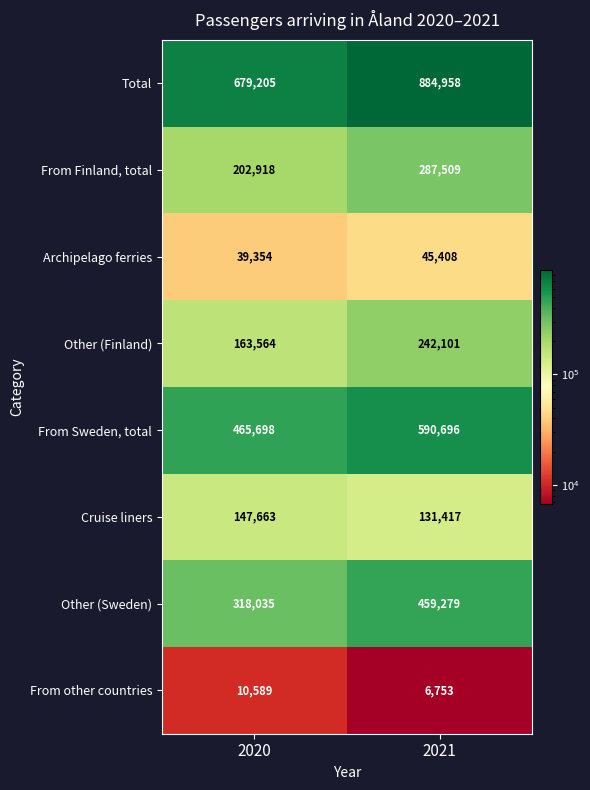

Reading left to right, transcribe all the data shown in this chart.

Total: 679205	884958
From Finland, total: 202918	287509
Archipelago ferries: 39354	45408
Other (Finland): 163564	242101
From Sweden, total: 465698	590696
Cruise liners: 147663	131417
Other (Sweden): 318035	459279
From other countries: 10589	6753